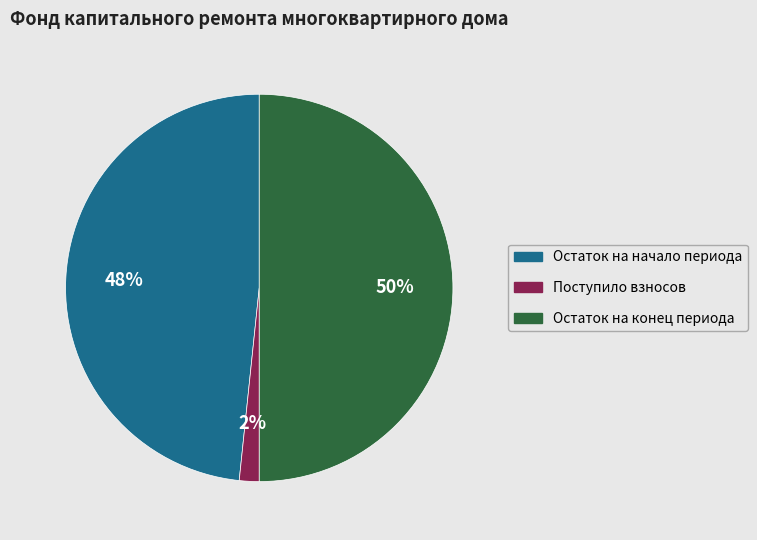

Which slice is the largest?

Остаток на конец периода